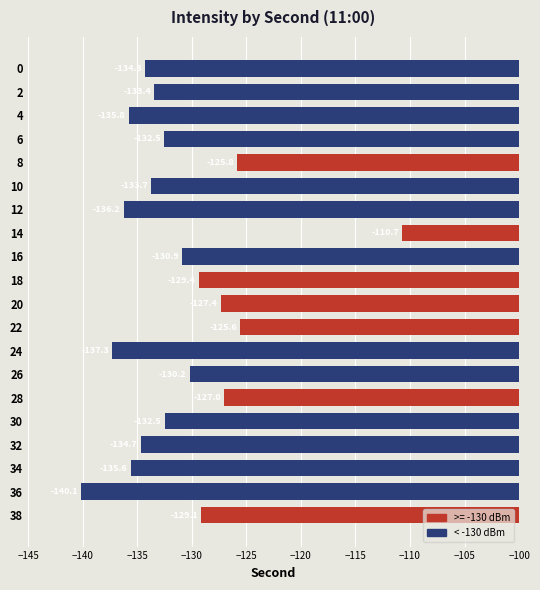

The value at 2 is -186.7. True or false?

False